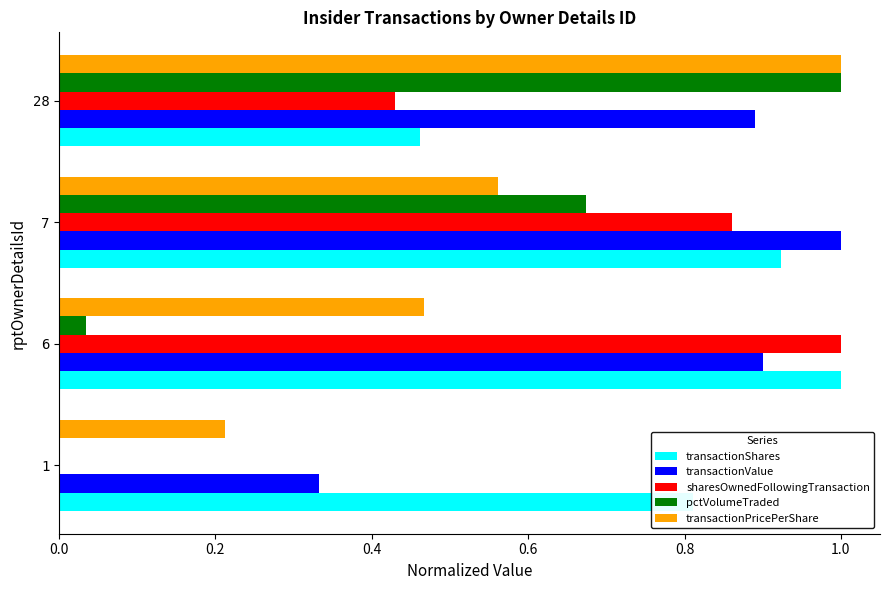

At which category is the sum across all series the highest?

7